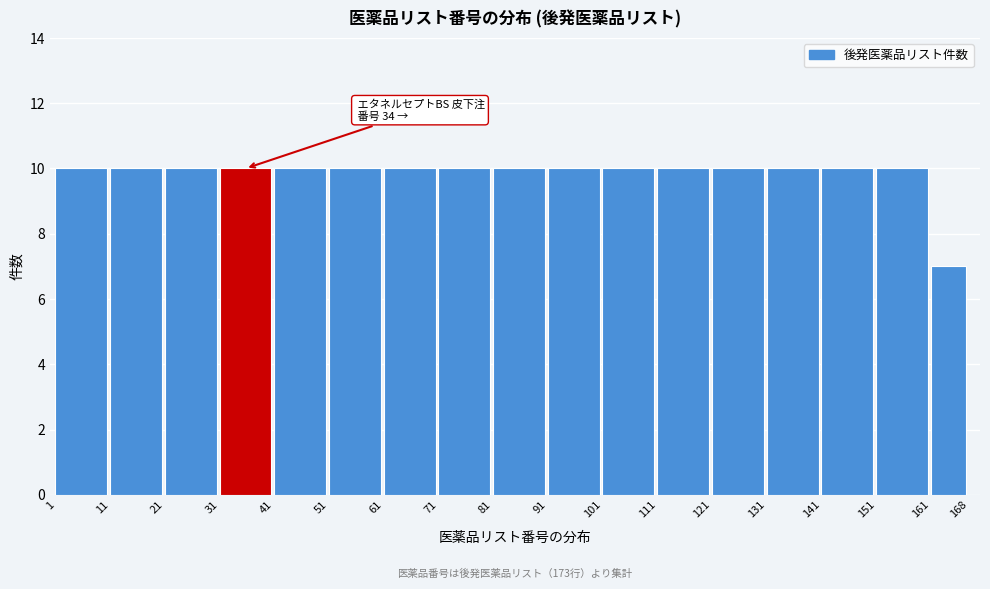

Reading right to left, what are all the values shown in this chart?

161=7	151=10	141=10	131=10	121=10	111=10	101=10	91=10	81=10	71=10	61=10	51=10	41=10	31=10	21=10	11=10	1=10